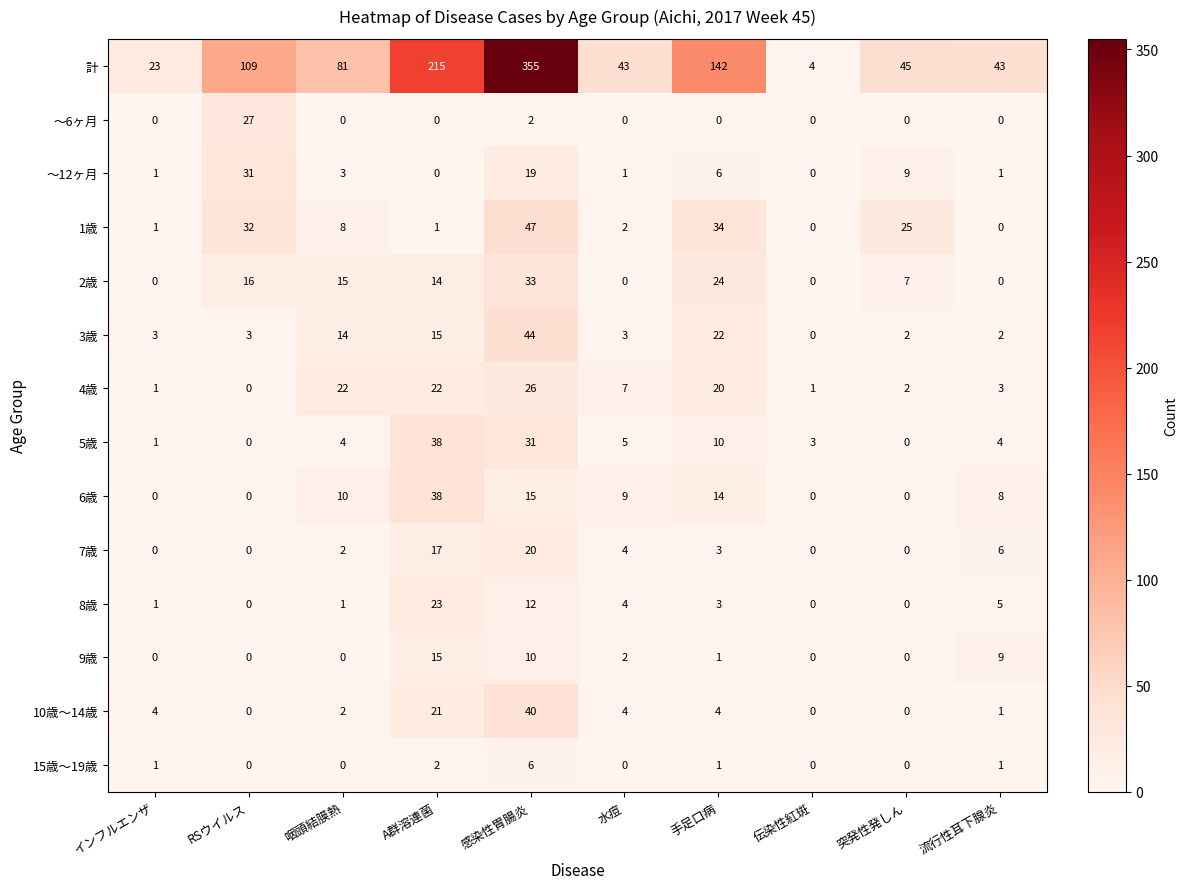

Which series has the largest range (max minus min)?

計